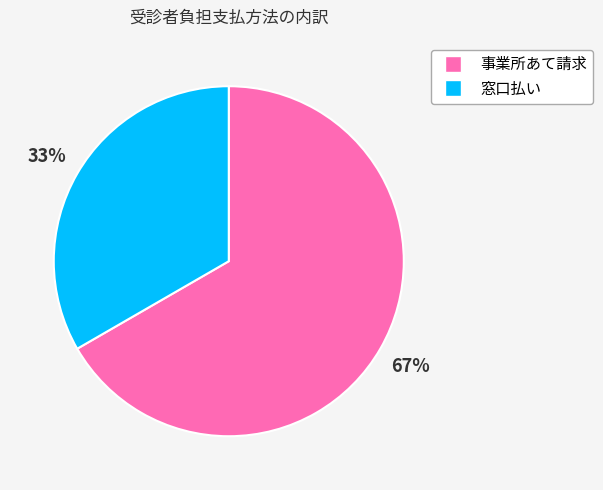

To the nearest percent, what percentage of the pie is 事業所あて請求?

67%